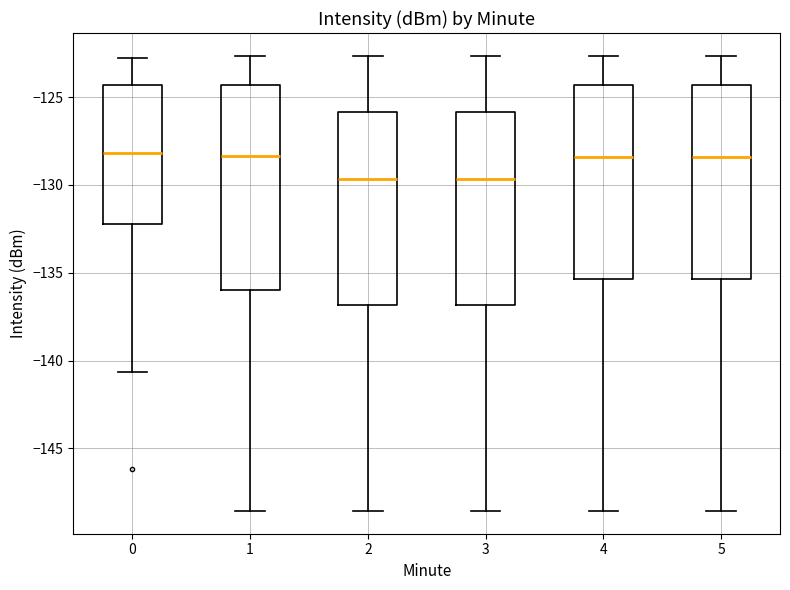

Where is the upper edge of the box at x = 0 on the y-axis? The values are not printed on the chart, so give them approximately, as read against the axis.

-124.5